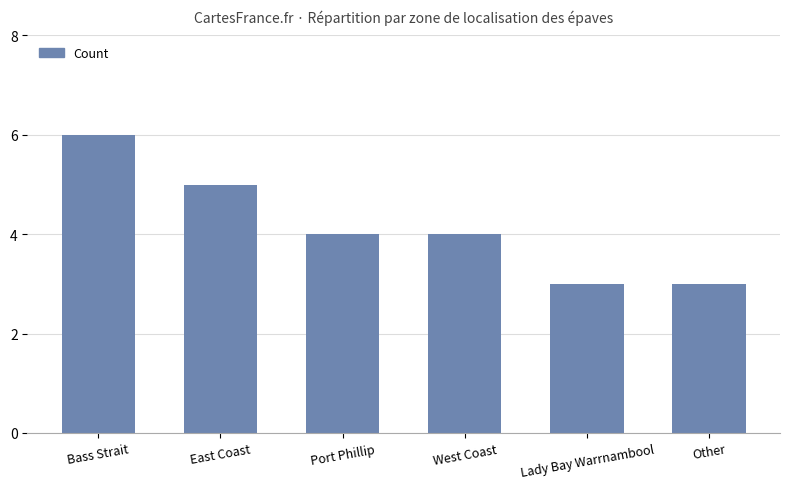

Reading left to right, what are all the values shown in this chart?

6	5	4	4	3	3